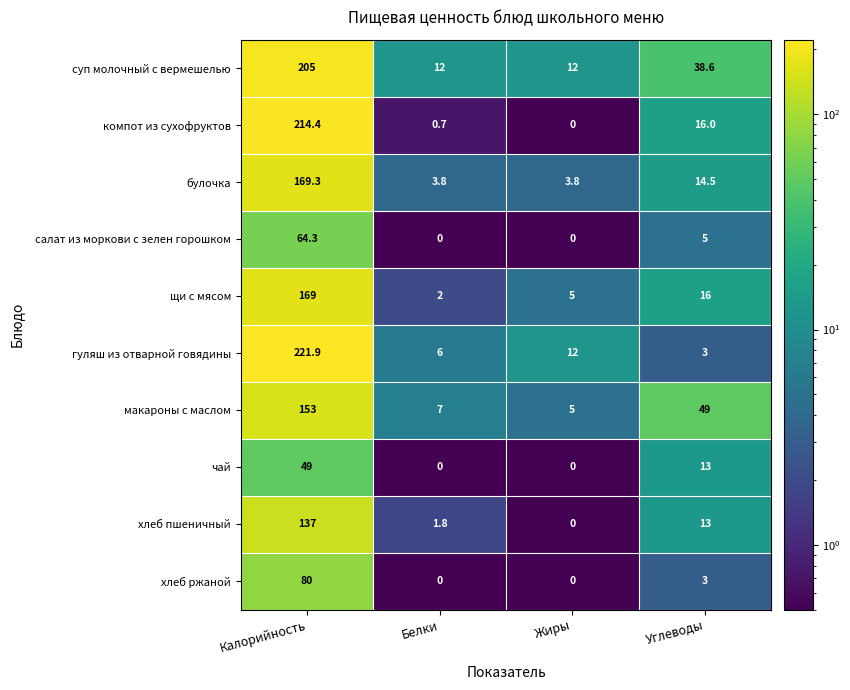

What is the maximum value for салат из моркови с зелен горошком?

64.3